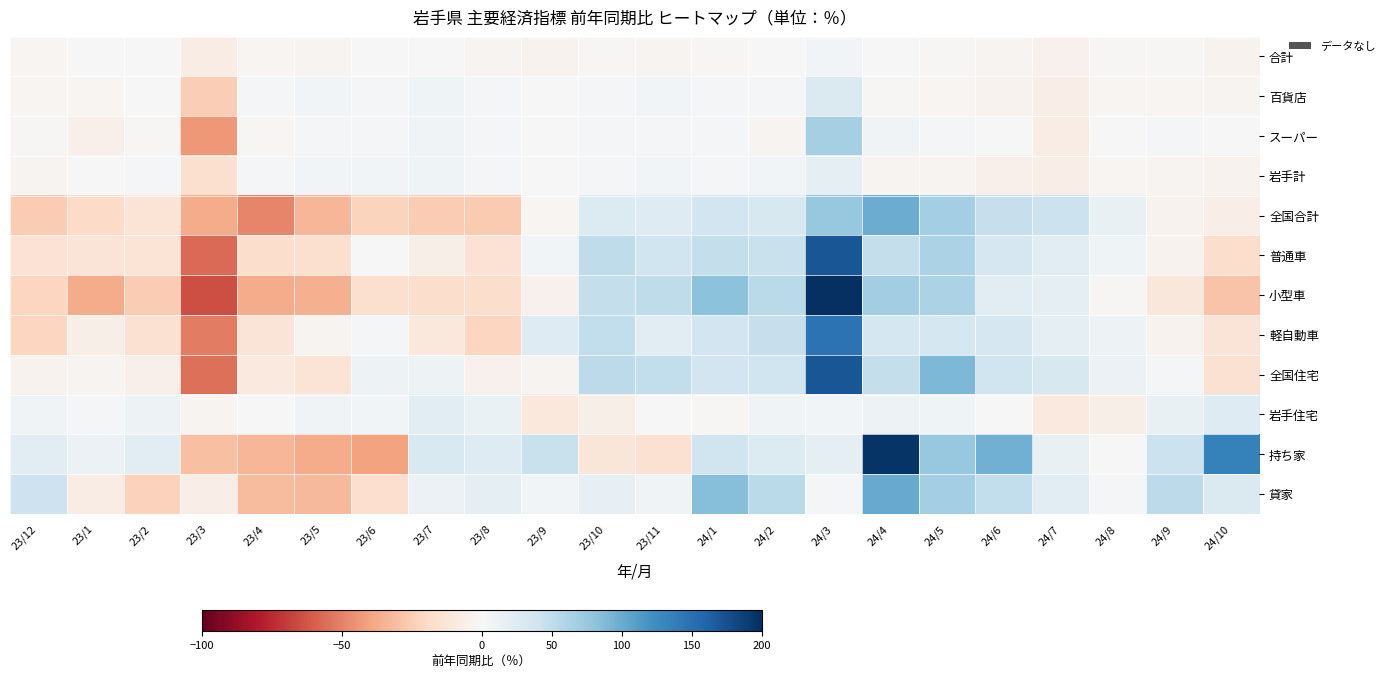

At 23/8, list the series in order from smallest to largest.

全国合計, 軽自動車, 小型車, 普通車, 全国住宅, 合計, 百貨店, スーパー, 岩手計, 岩手住宅, 貸家, 持ち家